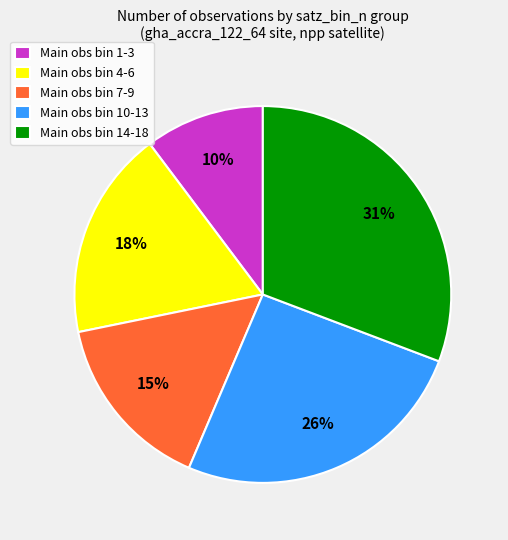

To the nearest percent, what is the average slice percentage?

20%